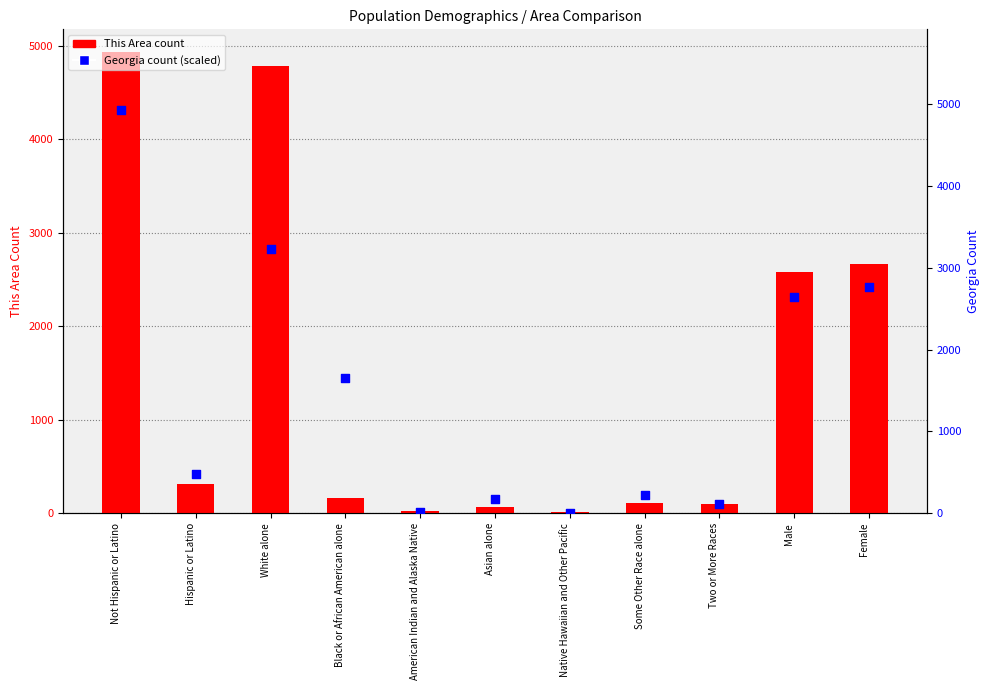

Which series has the largest total across all categories?

Georgia count (scaled)